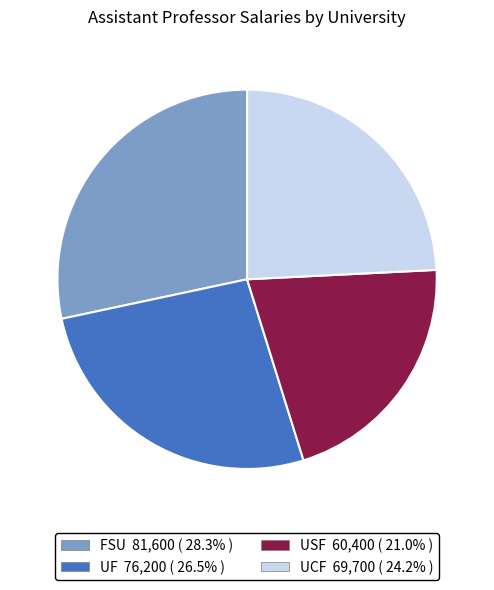

Is UCF the majority of the pie?

No